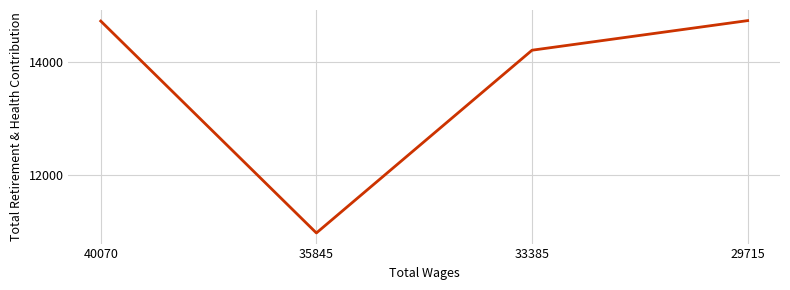

What is the change in value from 40070 to 29715?

+8